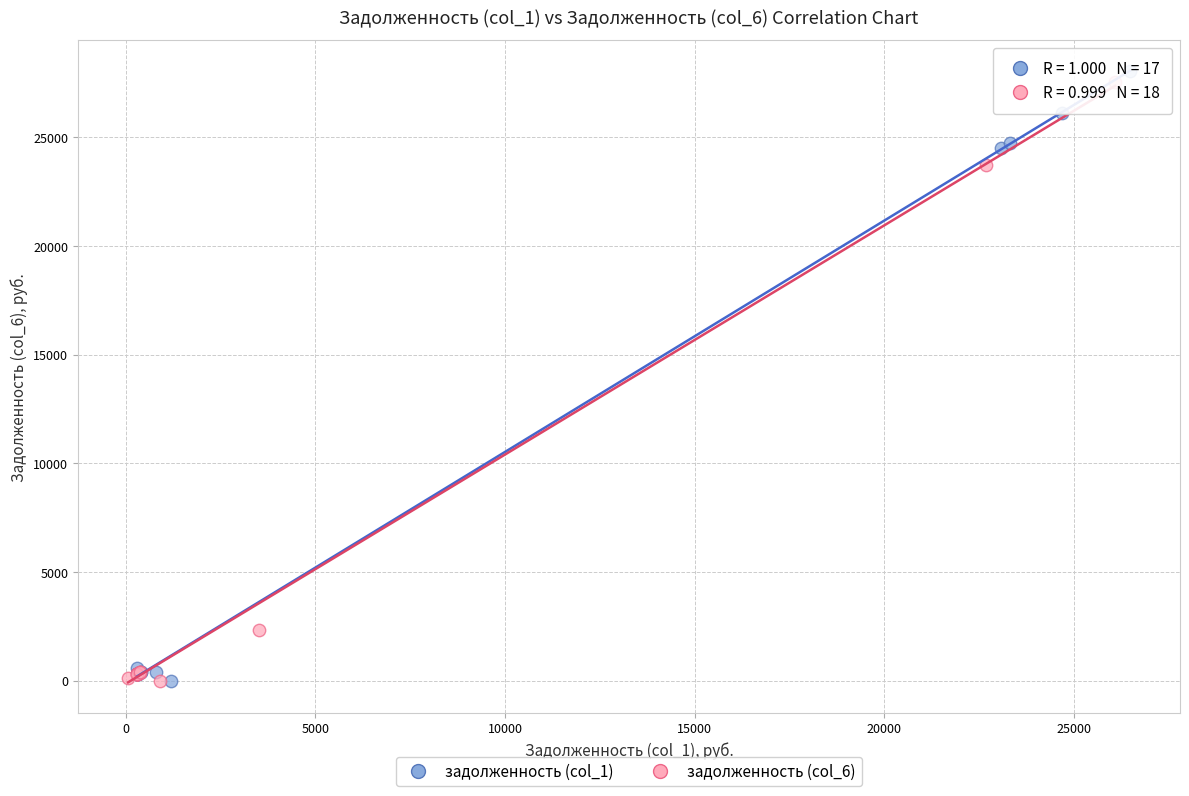

What are all the series names shown in the legend?

задолженность (col_1), задолженность (col_6)